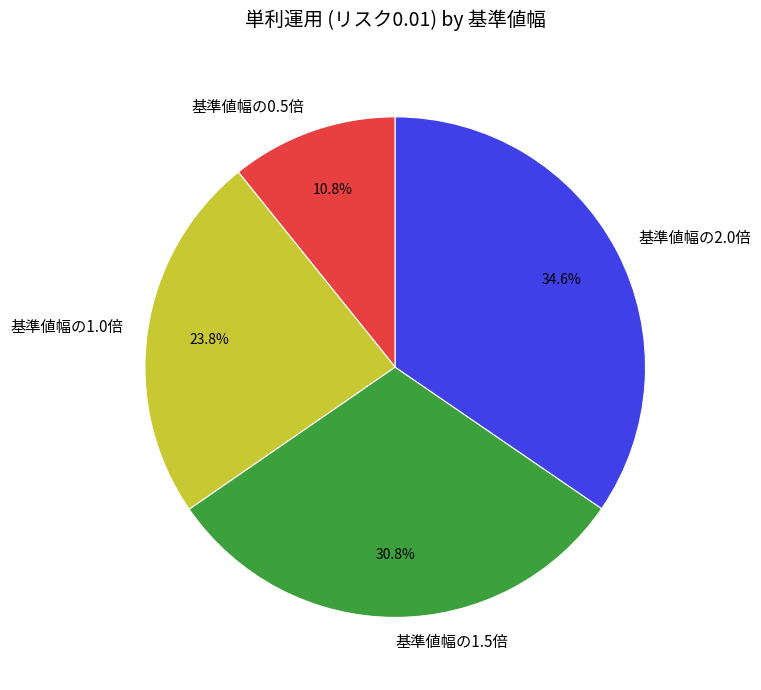

Which category has the smallest portion of the pie?

基準値幅の0.5倍